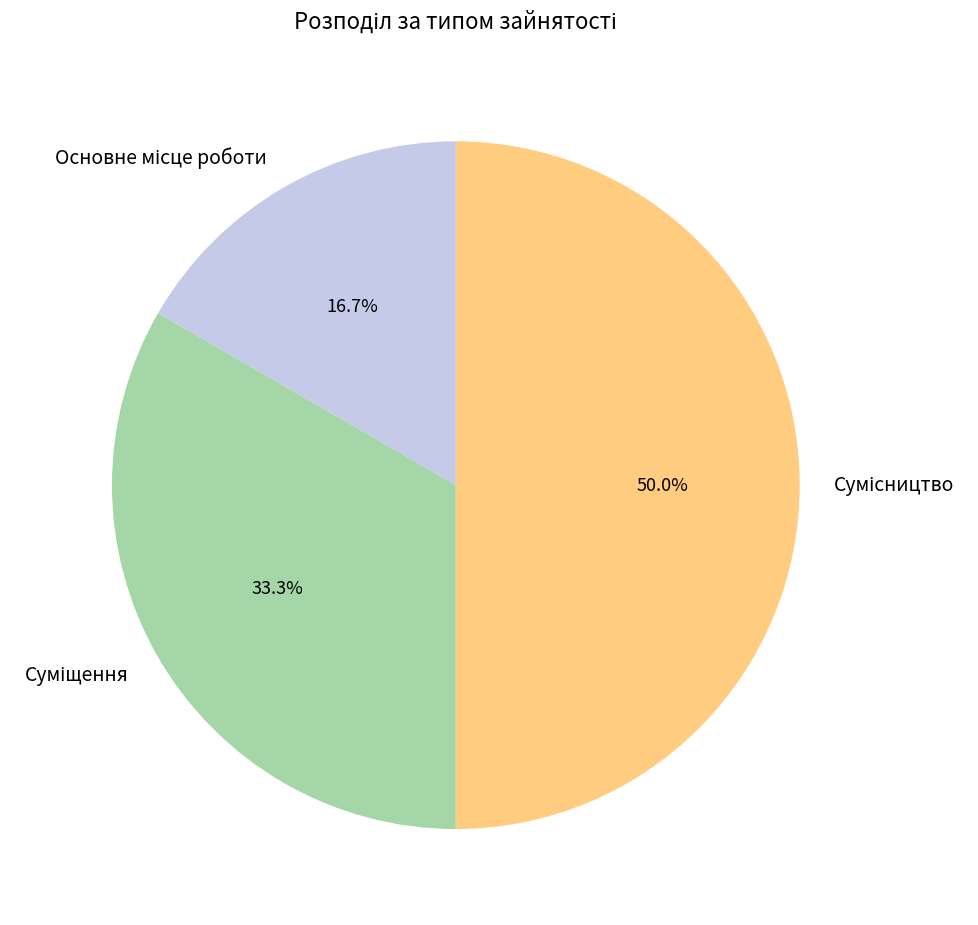

Count the number of slices in the pie.

3